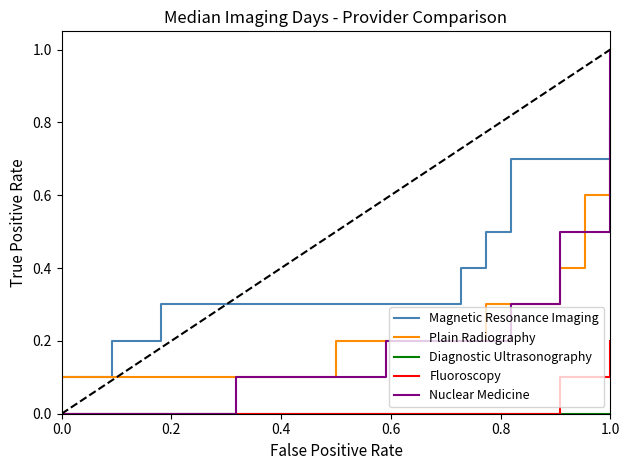

Which series has the largest total across all categories?

Magnetic Resonance Imaging